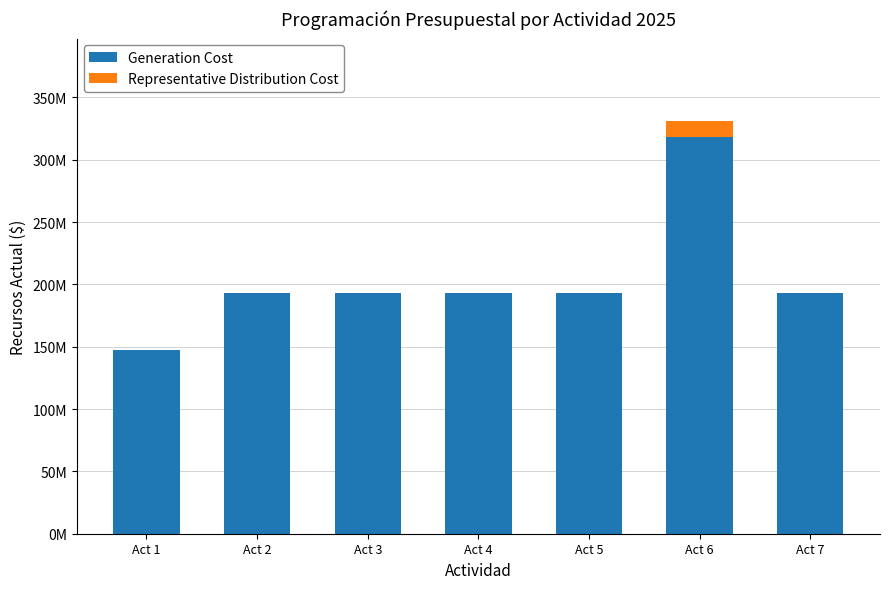

Which series changed the most between Act 1 and Act 7?

Generation Cost